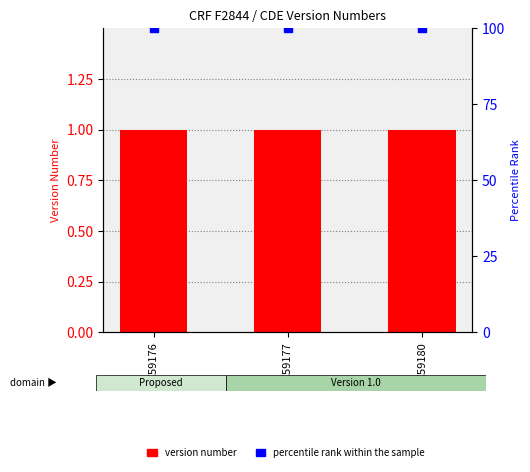

What is the total value across all series at C59177?

101